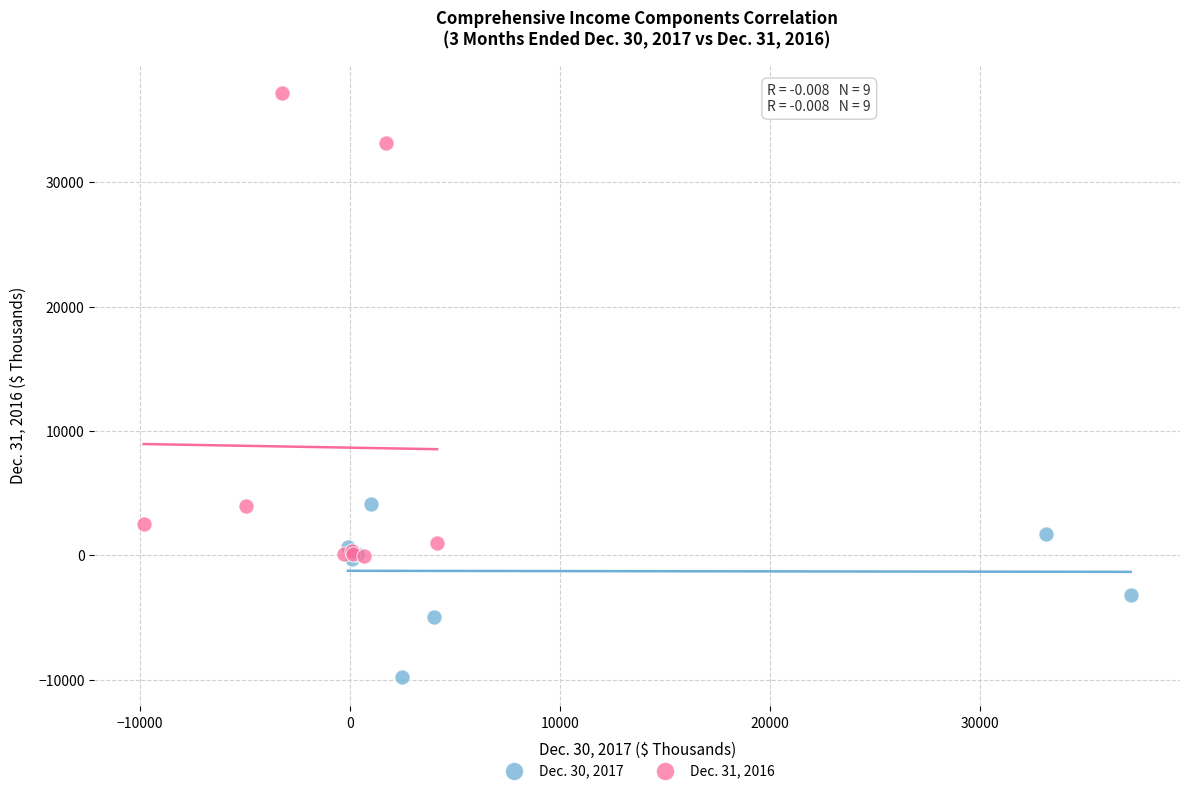

Which series contains the highest Y value?

Dec. 31, 2016